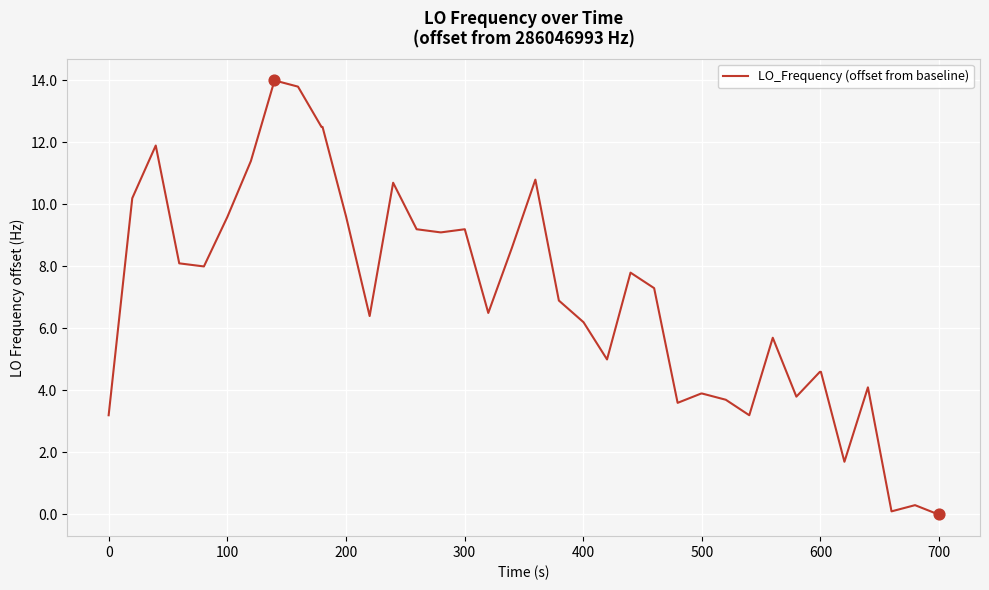

What is the greatest value displayed?

14.0